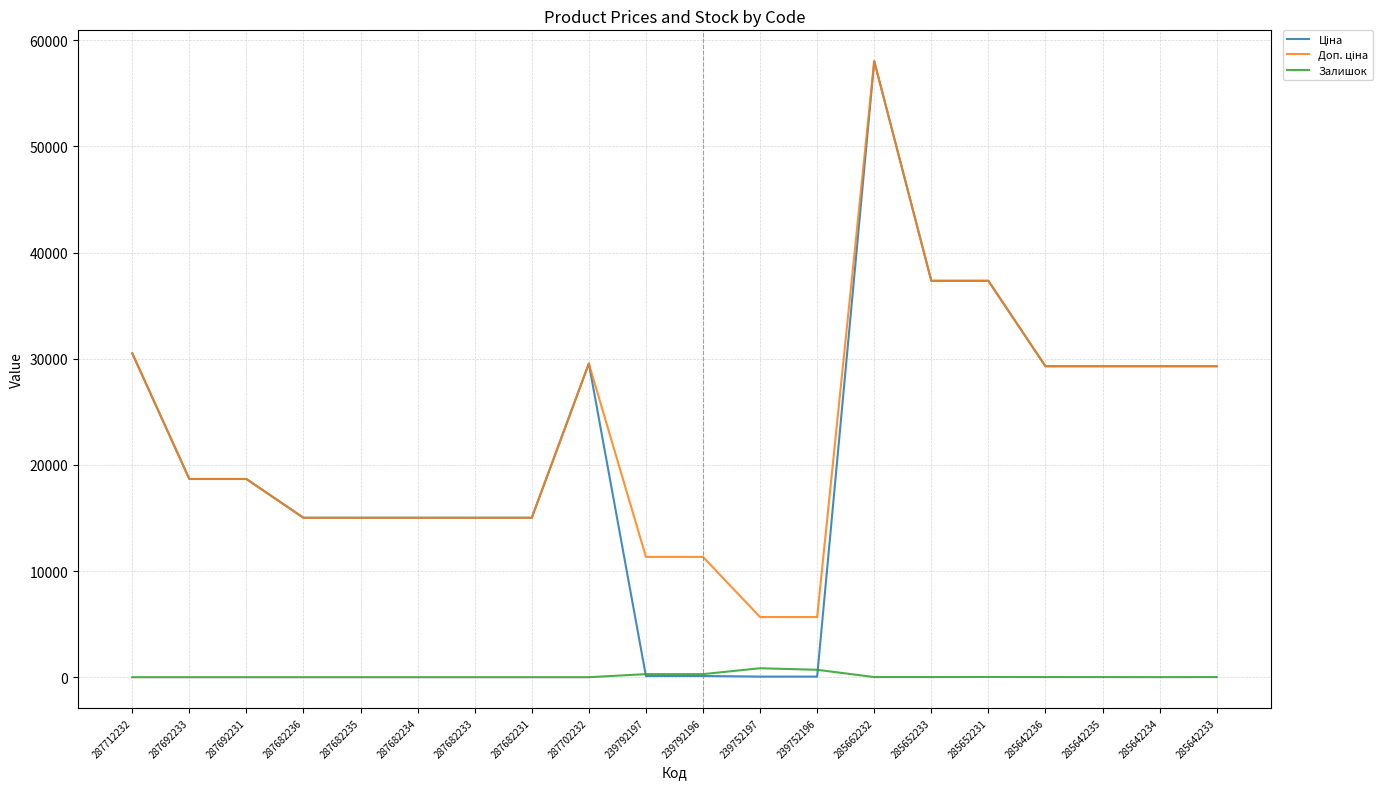

At which category is the sum across all series the highest?

285662232